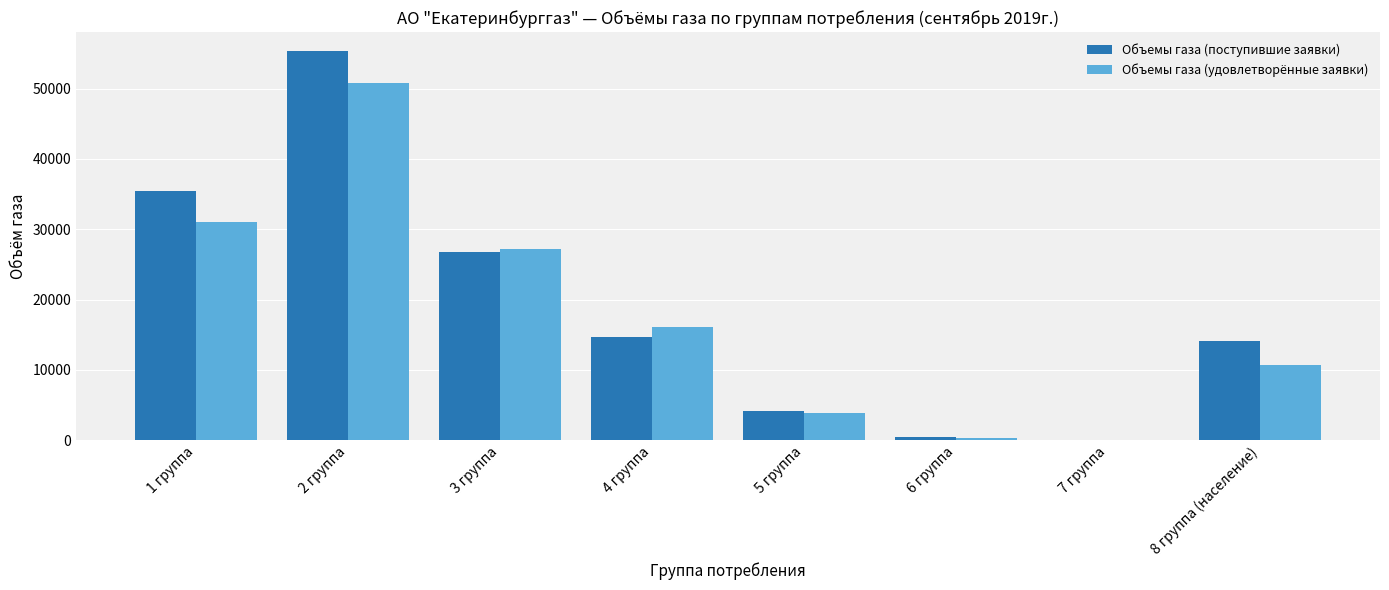

What is the sum of all Объемы газа (поступившие заявки) values?

150748.2